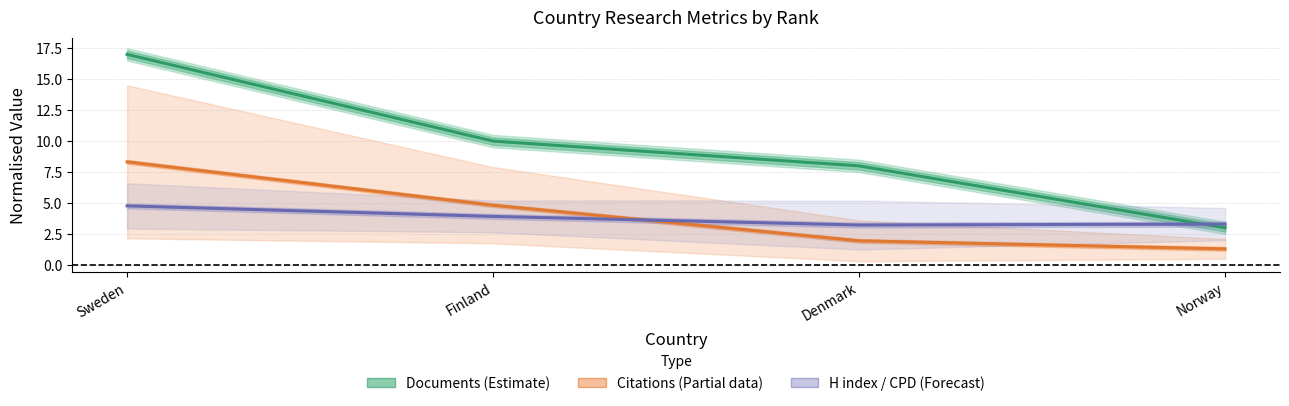

Reading left to right, extract all data points from this chart.

Documents (Estimate): 17.0	10.0	8.0	3.0
Citations (Partial data): 8.3	4.8	1.9	1.3
H index / CPD (Forecast): 4.8	3.9	3.2	3.3